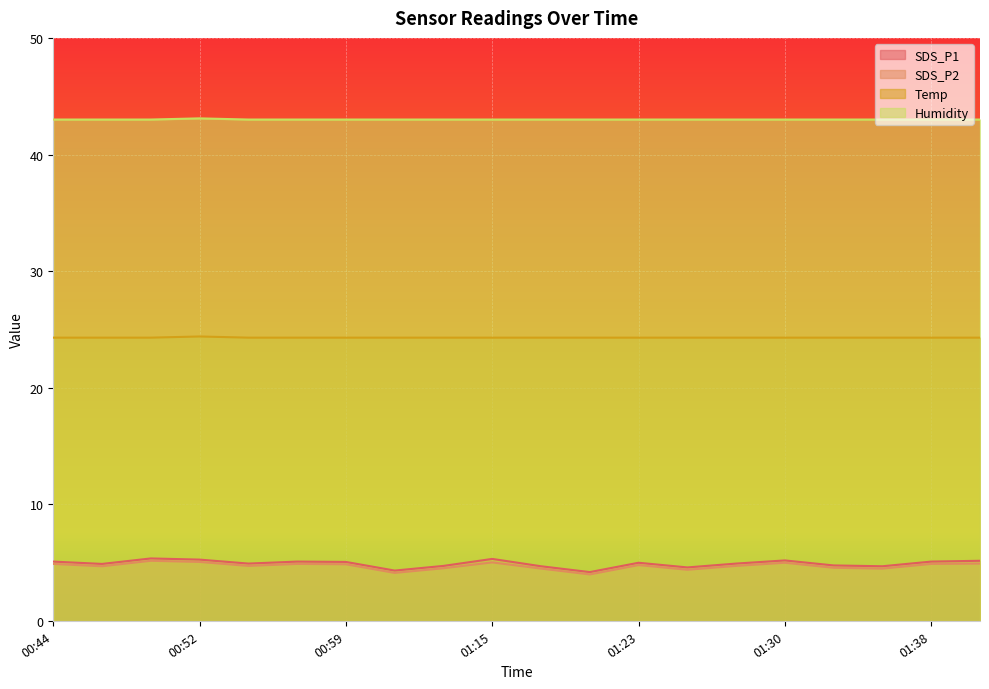

The value of SDS_P1 at 01:30 is 5.2. True or false?

True